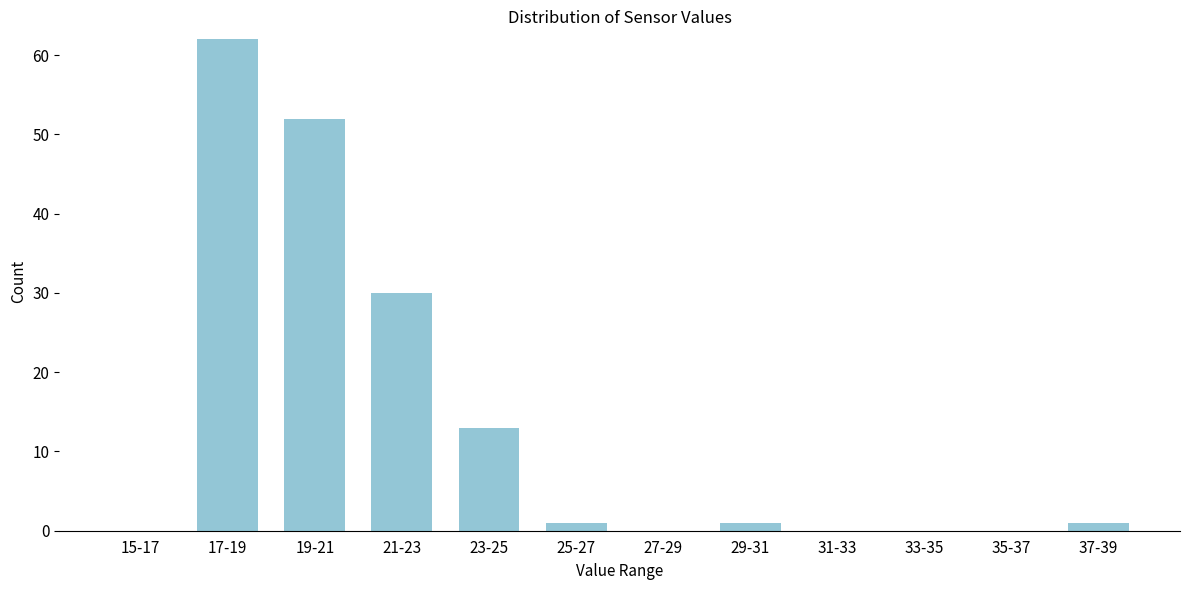

Reading left to right, extract all data points from this chart.

15-17=0	17-19=62	19-21=52	21-23=30	23-25=13	25-27=1	27-29=0	29-31=1	31-33=0	33-35=0	35-37=0	37-39=1